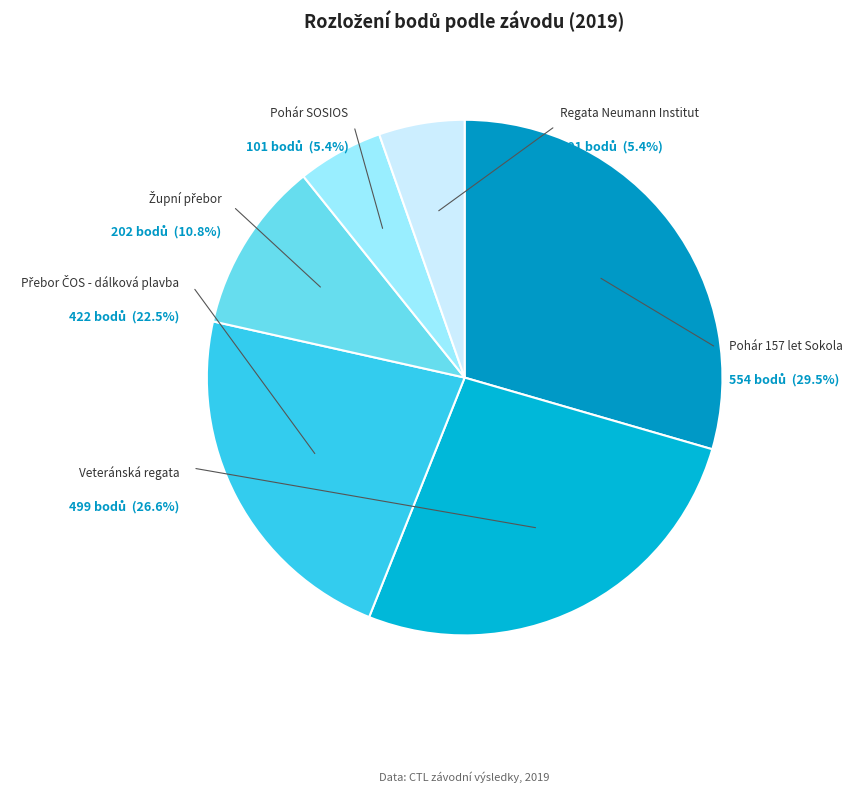

Which has a higher value, Regata Neumann Institut or Pohár 157 let Sokola?

Pohár 157 let Sokola